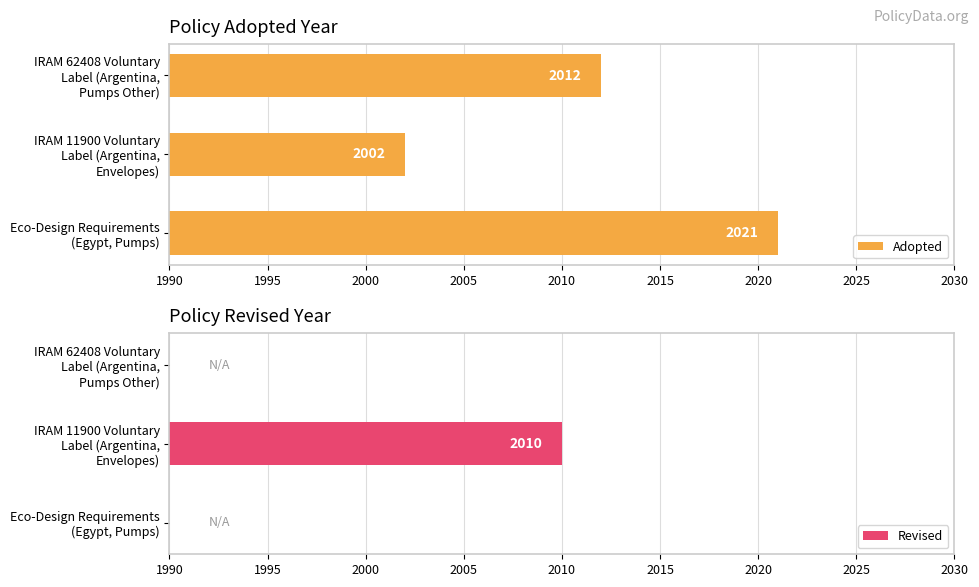

List the series in order of their peak value, lowest first.

Revised, Adopted